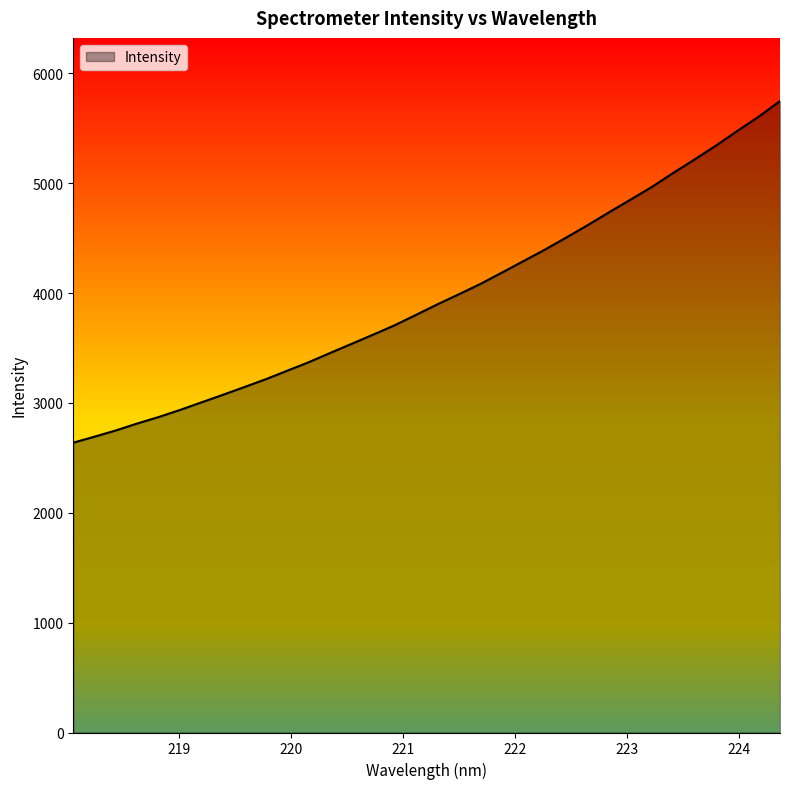

What is the maximum value shown in the chart?

5748.5